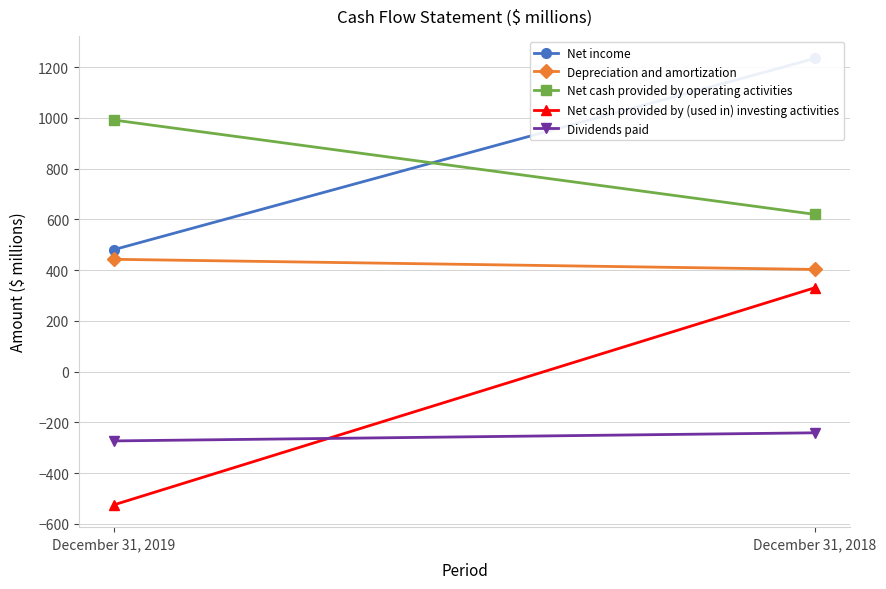

Reading left to right, what are all the values shown in this chart?

Net income: December 31, 2019=481	December 31, 2018=1235
Depreciation and amortization: December 31, 2019=443	December 31, 2018=403
Net cash provided by operating activities: December 31, 2019=992	December 31, 2018=620
Net cash provided by (used in) investing activities: December 31, 2019=-525	December 31, 2018=331
Dividends paid: December 31, 2019=-273	December 31, 2018=-241